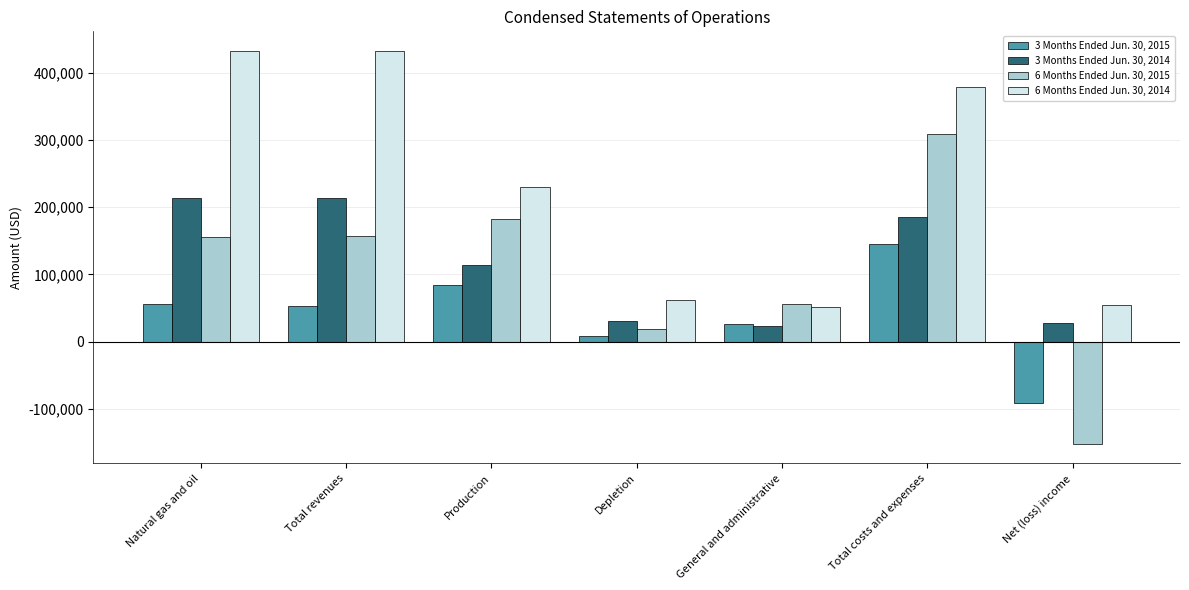

At which category is the sum across all series the highest?

Total costs and expenses